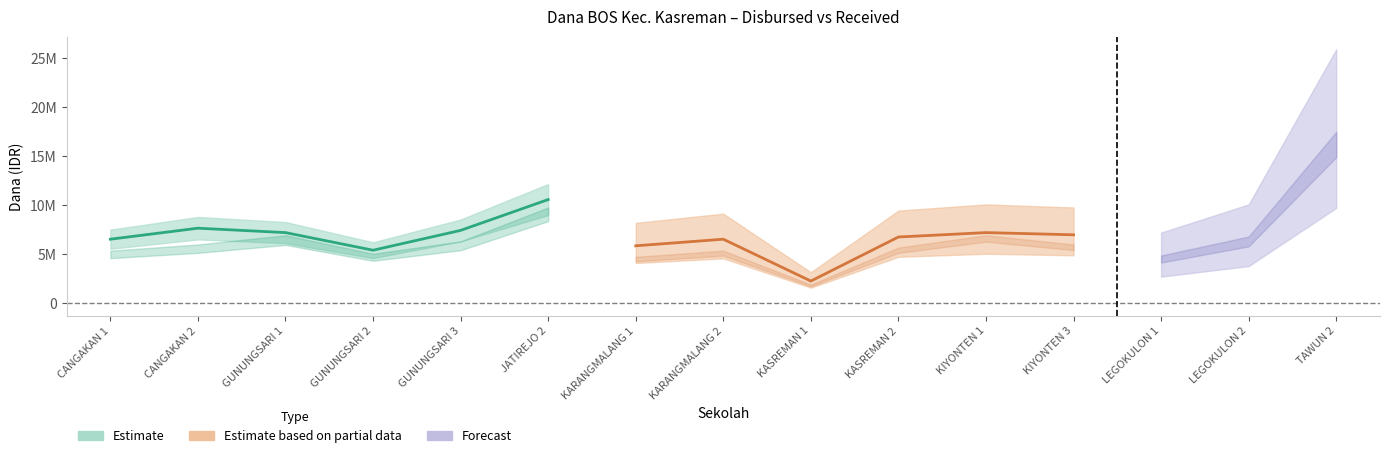

What is the value of the Disalurkan (Dana) point at the 14th from the left?

6300000